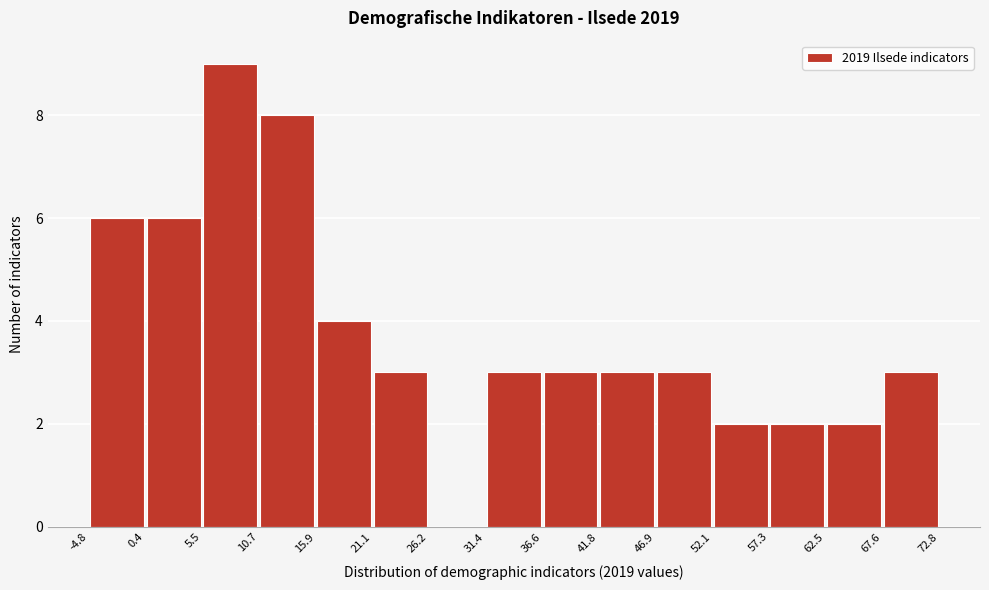

Reading left to right, list every bar in this chart as the range it spans on the x-axis followed by its height. The values are not printed on the chart, so give them approximately, as read against the axis.

-4.8 to 0.4: 6
0.4 to 5.5: 6
5.5 to 10.7: 9
10.7 to 15.9: 8
15.9 to 21.1: 4
21.1 to 26.2: 3
26.2 to 31.4: 0
31.4 to 36.6: 3
36.6 to 41.8: 3
41.8 to 46.9: 3
46.9 to 52.1: 3
52.1 to 57.3: 2
57.3 to 62.5: 2
62.5 to 67.6: 2
67.6 to 72.8: 3